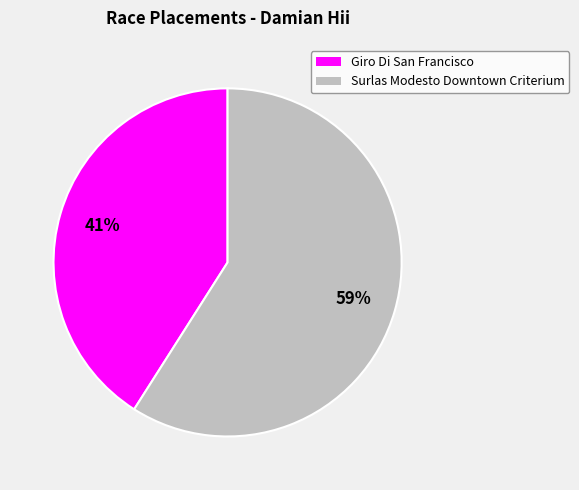

Combined, do Giro Di San Francisco and Surlas Modesto Downtown Criterium account for over 50%?

Yes